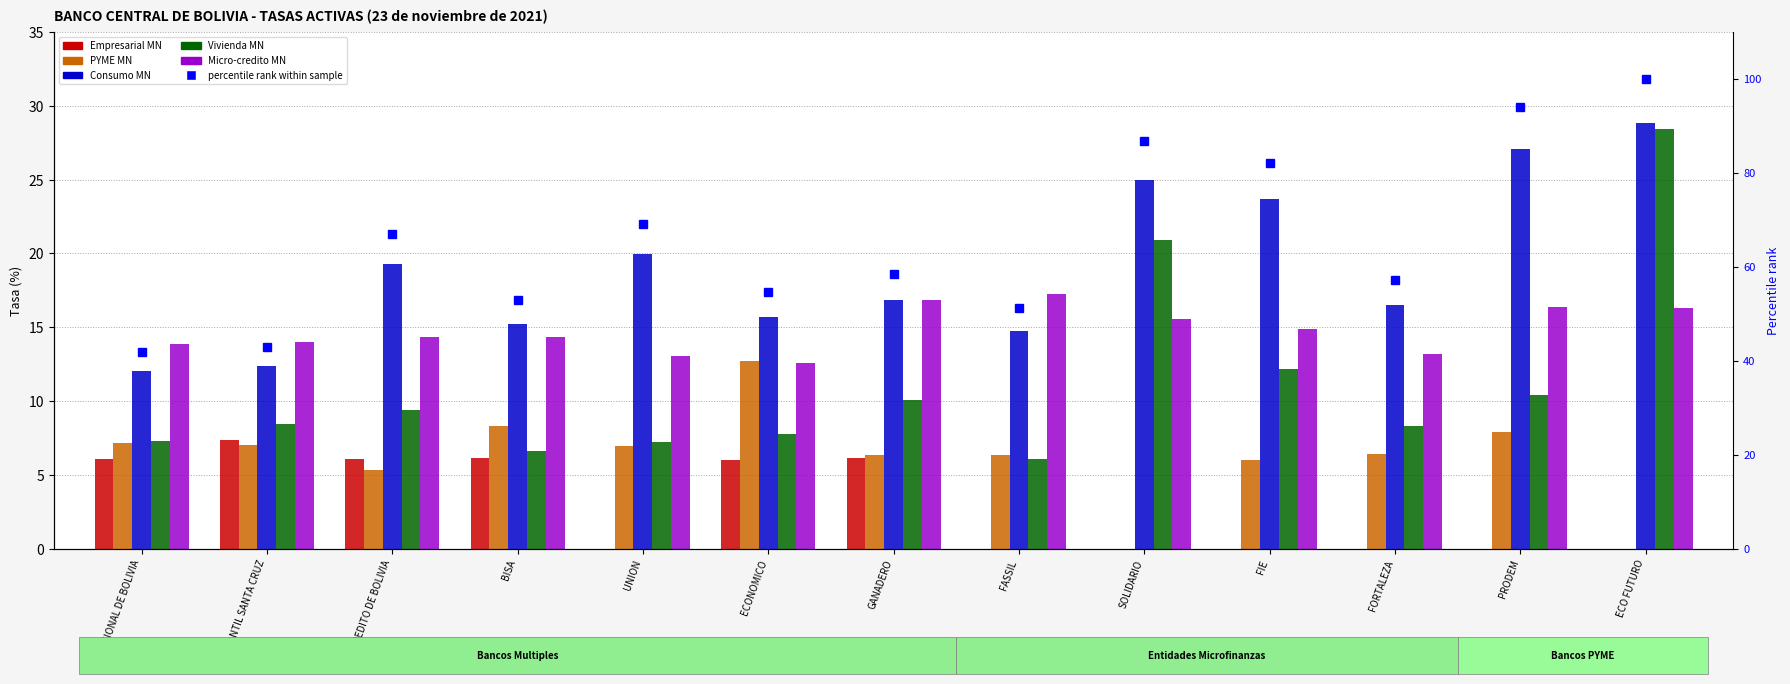

Which has a higher value, FIE or UNION?

FIE